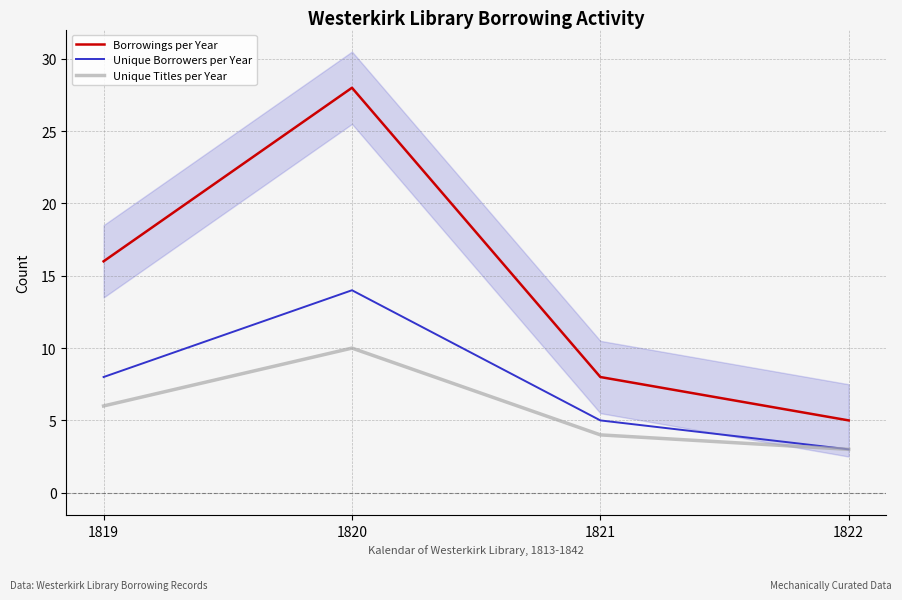

Reading left to right, what are all the values shown in this chart?

Borrowings per Year: 16	28	8	5
Unique Borrowers per Year: 8	14	5	3
Unique Titles per Year: 6	10	4	3